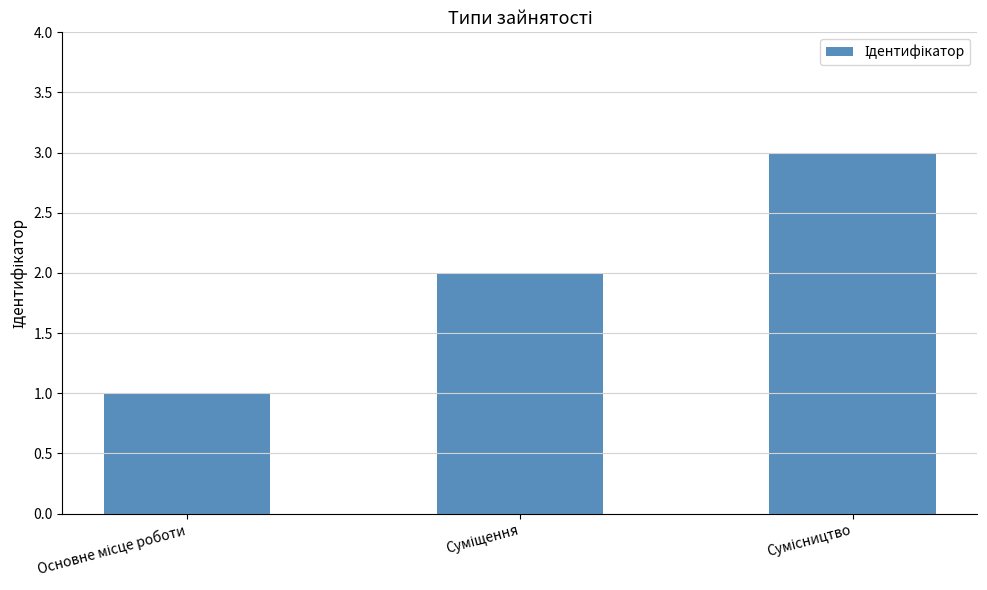

What is the sum of all values?

6